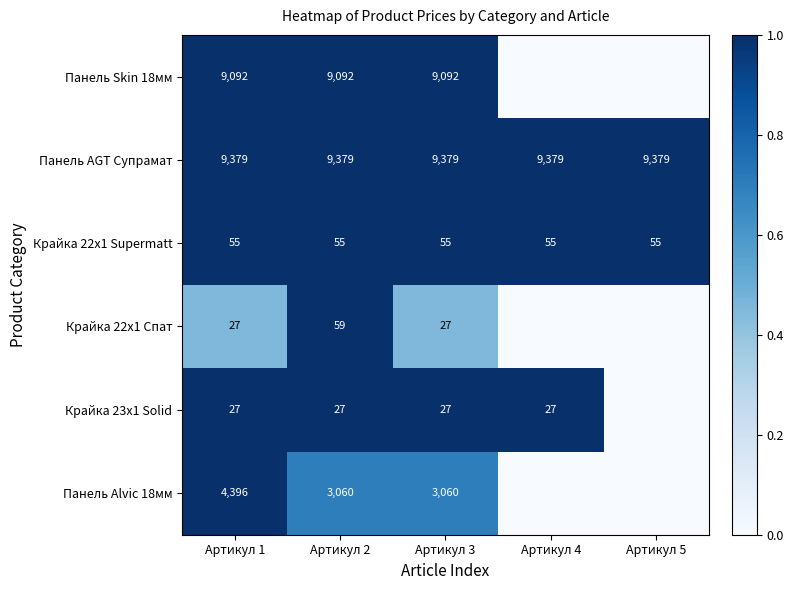

Is it true that Панель AGT Супрамат equals 6400 at Артикул 1?

False